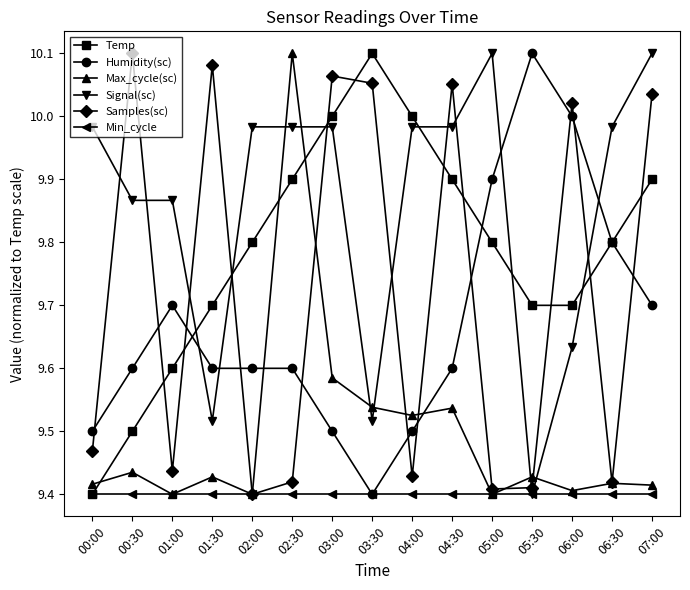

What are all the series names shown in the legend?

Temp, Humidity(sc), Max_cycle(sc), Signal(sc), Samples(sc), Min_cycle